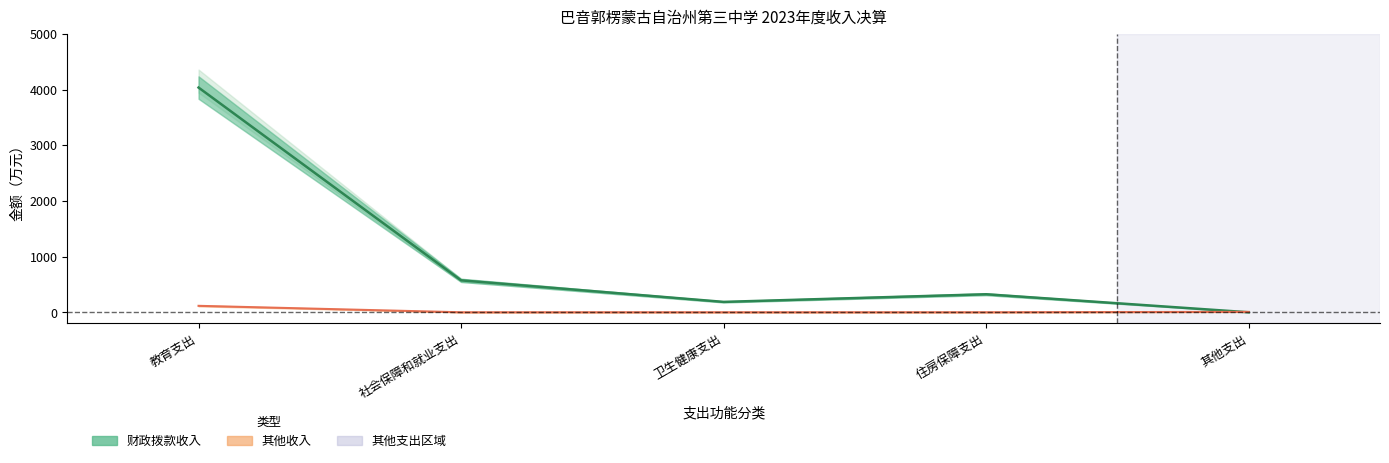

What is the average value of the 其他收入 series?

24.6